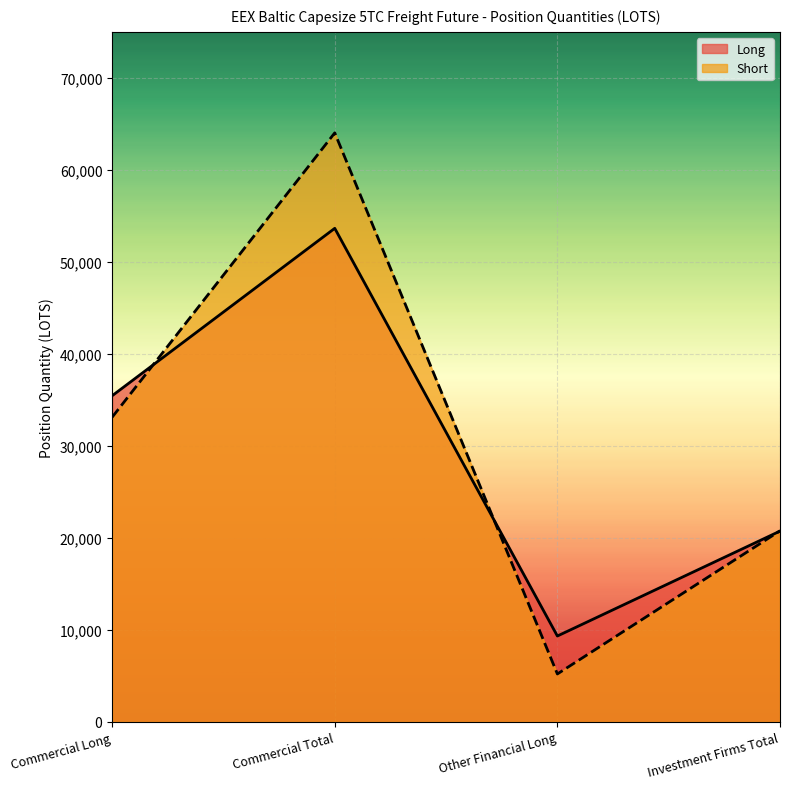

Reading left to right, list all the values displayed in this chart.

Long: 35451.3	53647.2	9337.7	20739.7
Short: 33116.2	64023.6	5214.0	20773.0